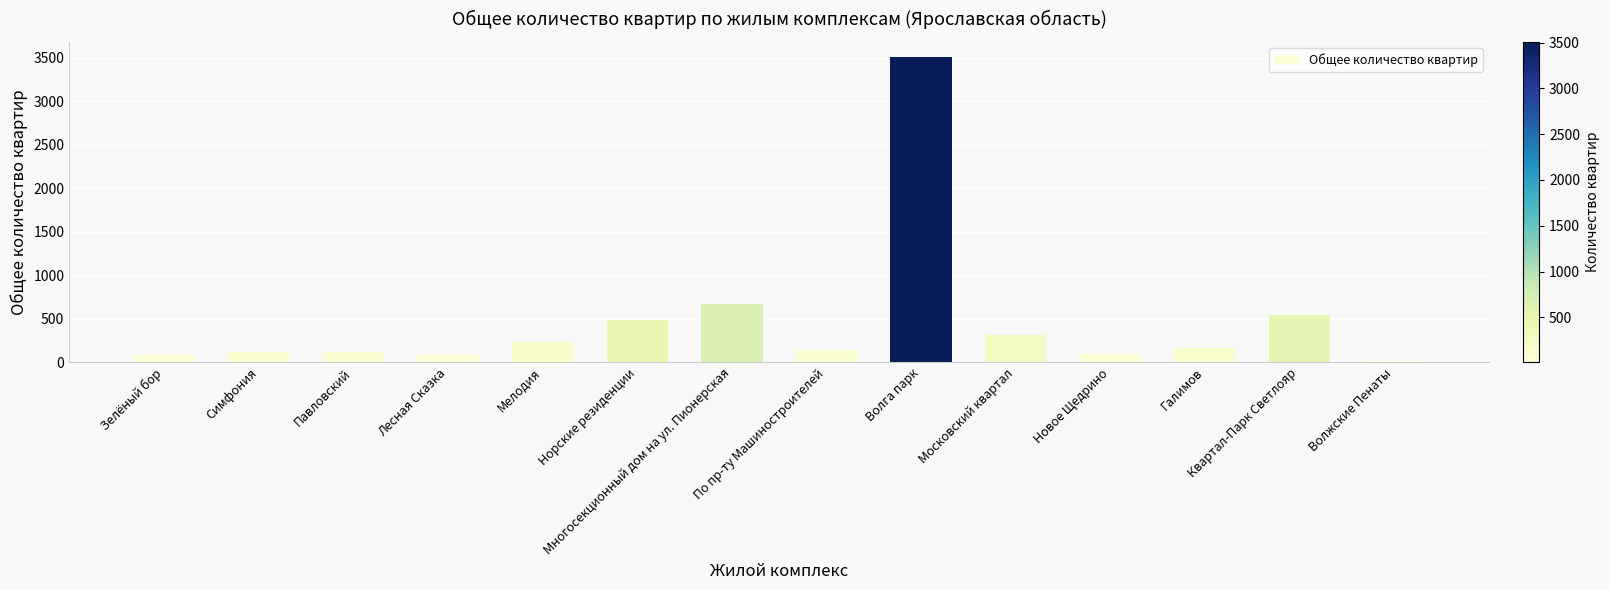

Does the chart contain stacked bars?

No